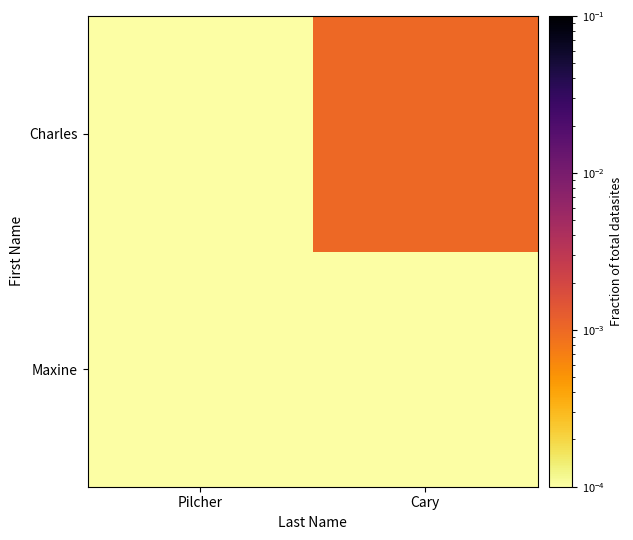

Reading left to right, transcribe all the data shown in this chart.

Maxine: Pilcher=0.0	Cary=0.0
Charles: Pilcher=0.0	Cary=0.0